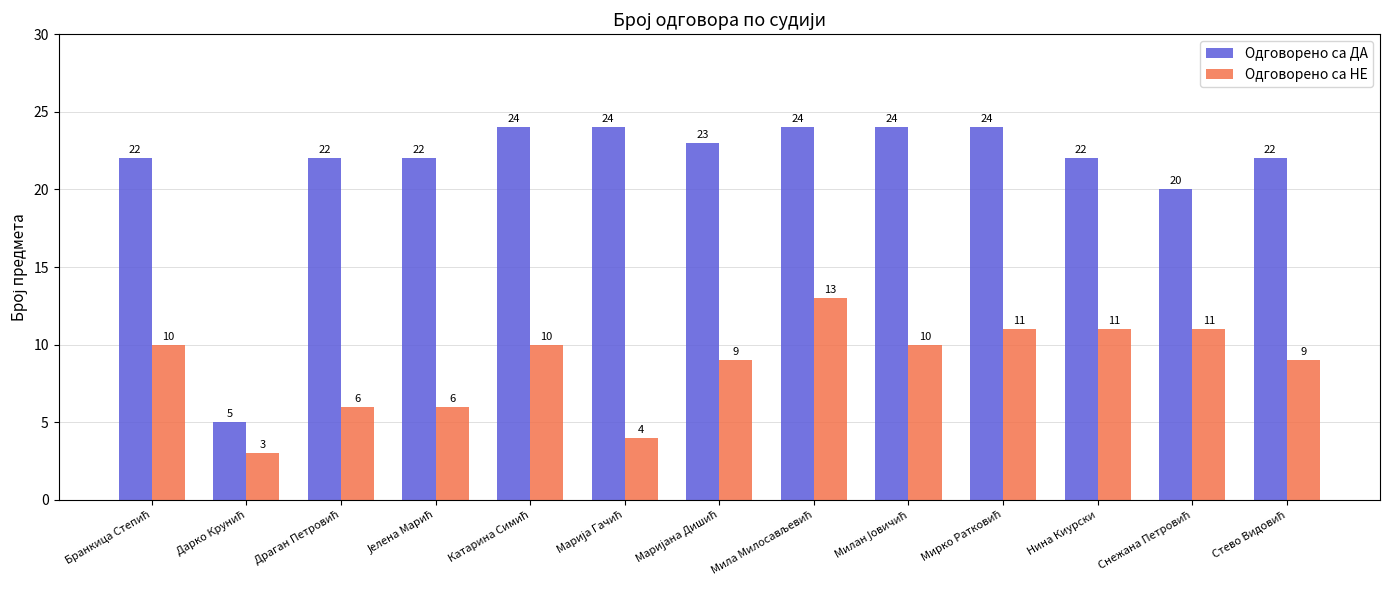

Which series has the largest range (max minus min)?

Одговорено са ДА